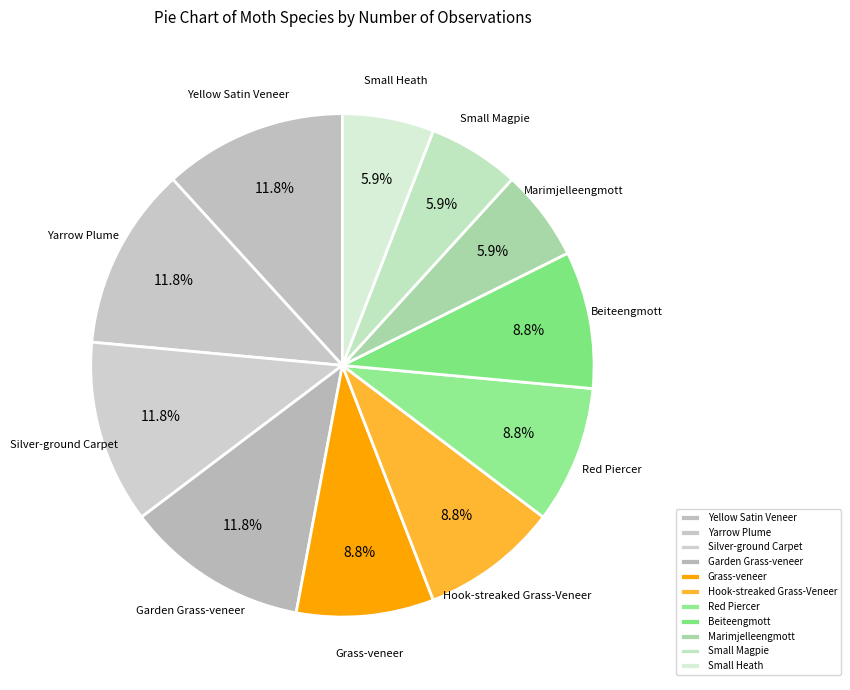

Is there any slice that represents more than half of the pie?

No